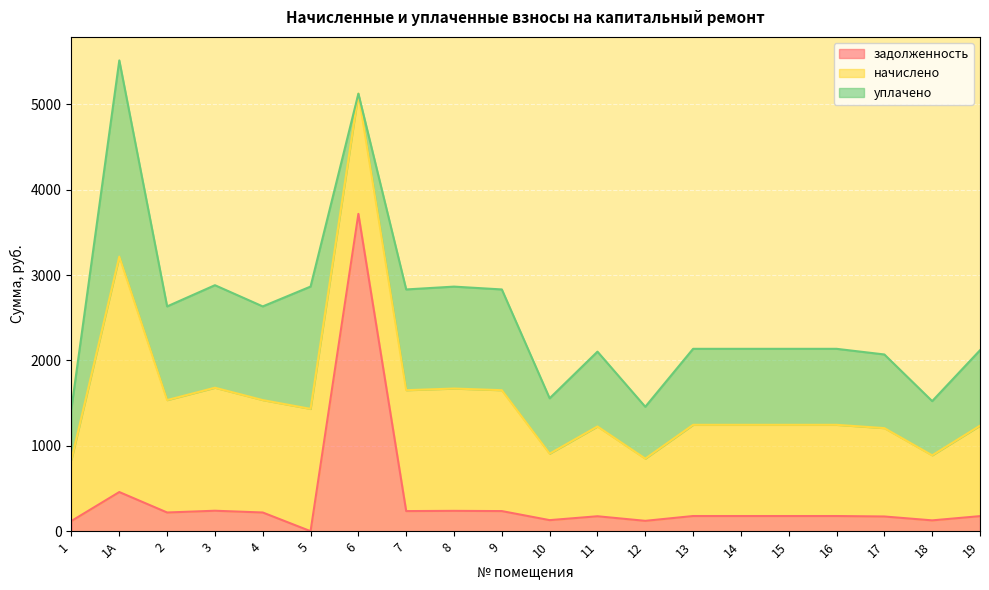

At which category is the sum across all series the highest?

1А